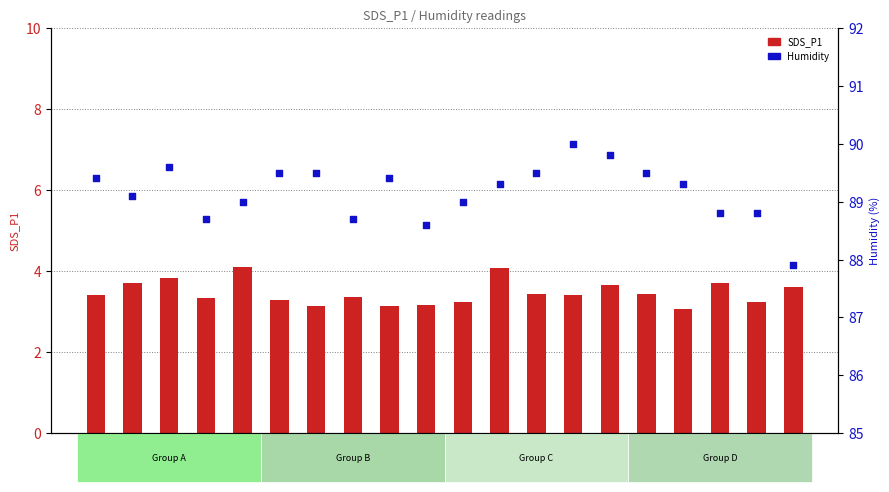

Is the value of SDS_P1 at 00:23 greater than the value of Humidity at 00:35?

No